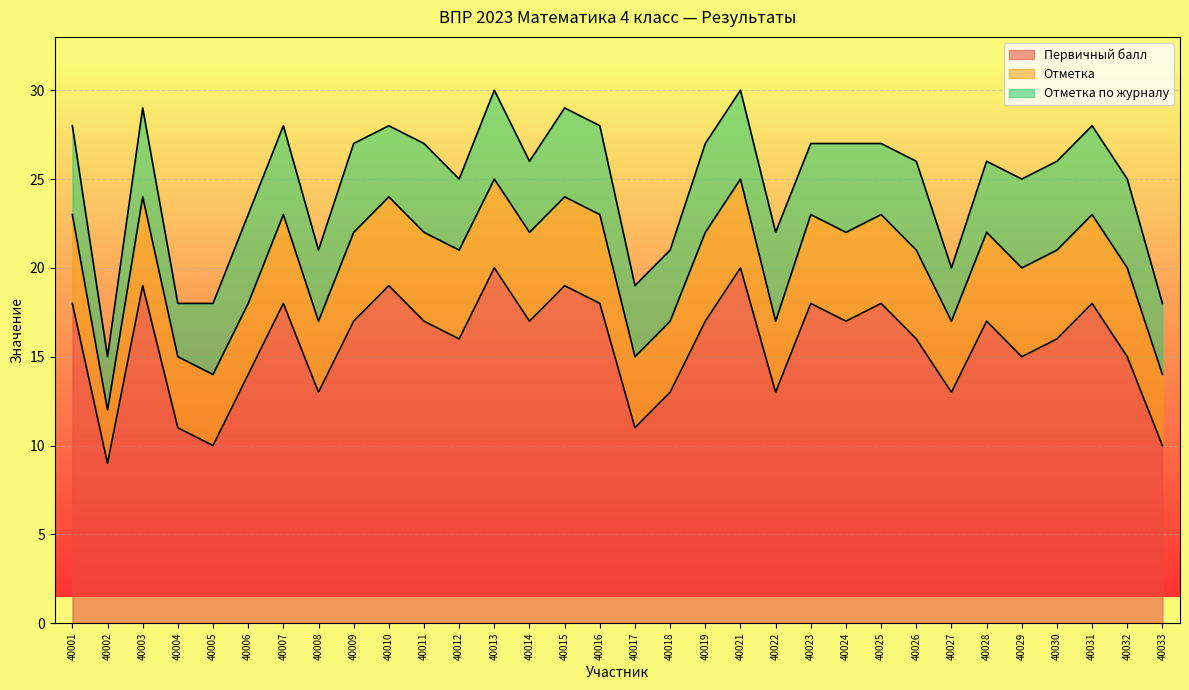

What are all the series names shown in the legend?

Первичный балл, Отметка, Отметка по журналу